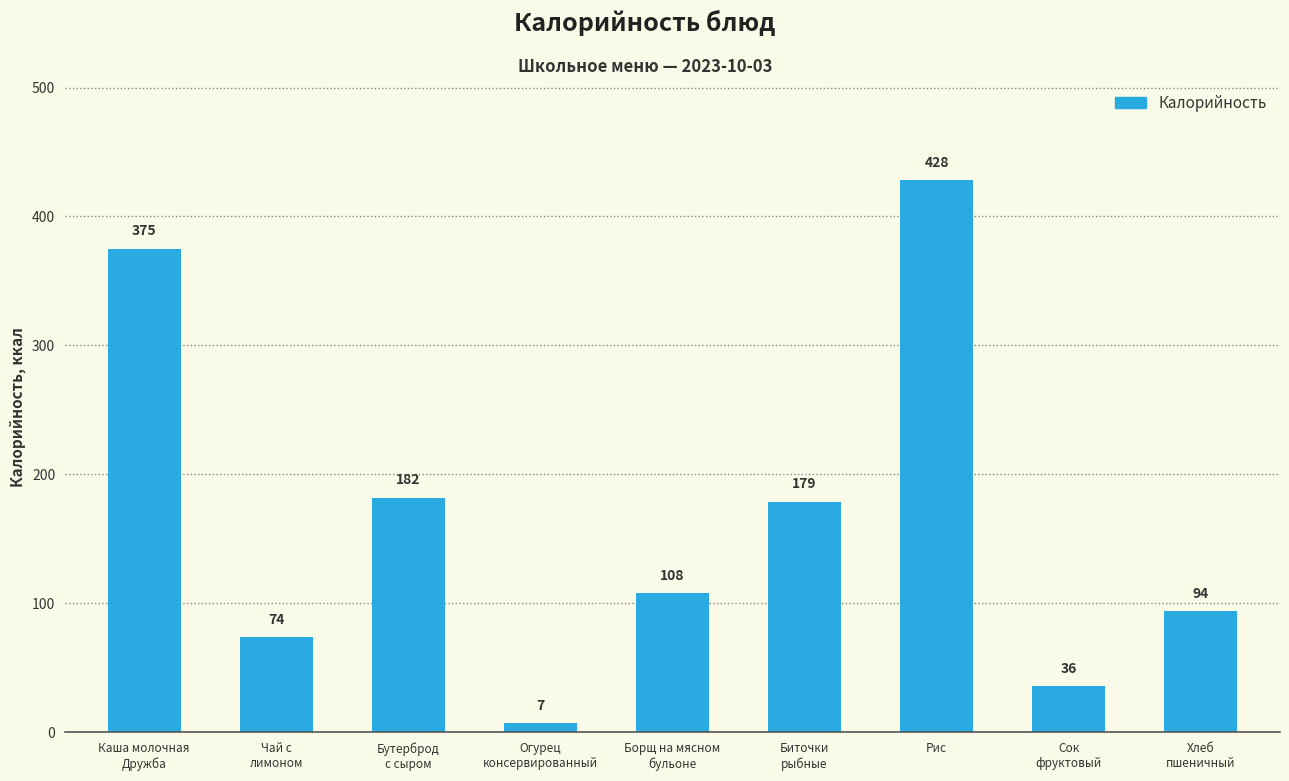

Which category has the lowest value across all series?

Огурец
консервированный